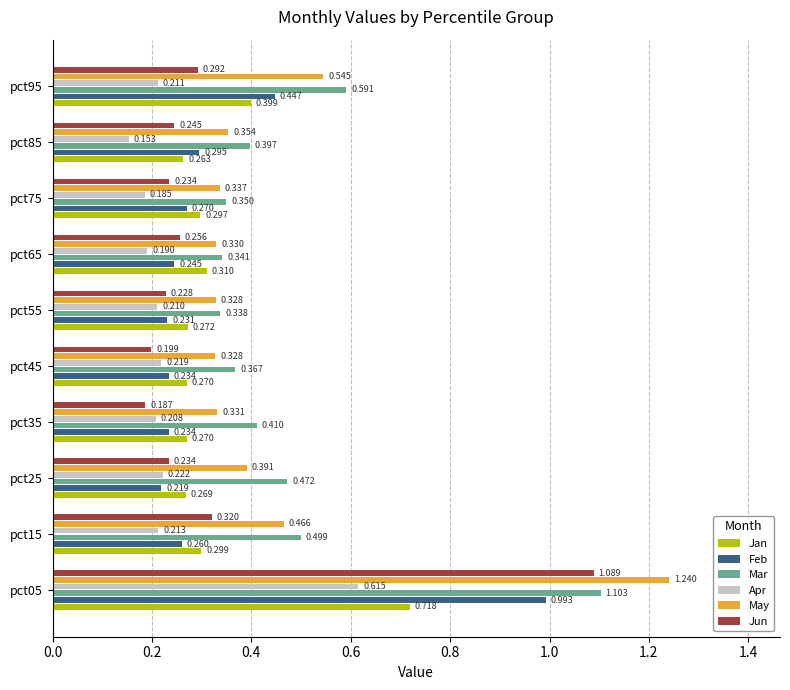

Which series has the largest range (max minus min)?

May